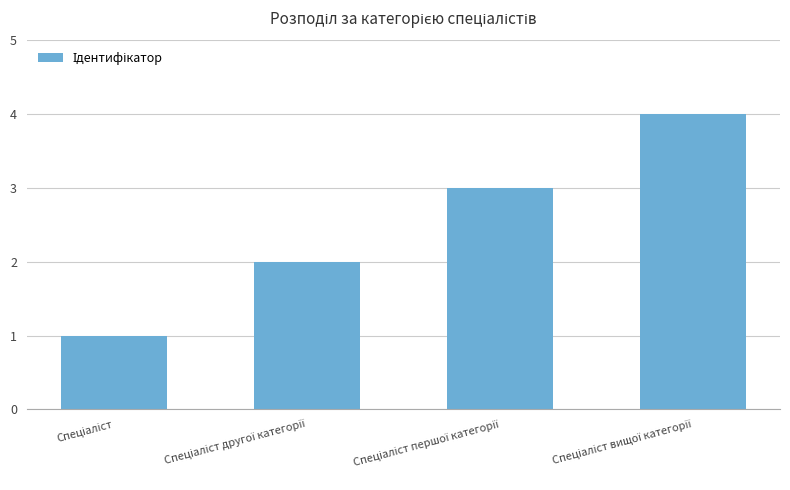

Reading left to right, extract all data points from this chart.

1	2	3	4